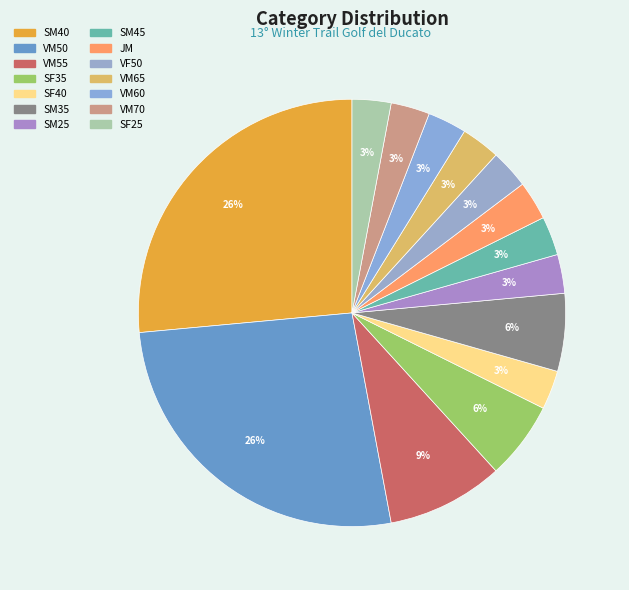

Count the number of slices in the pie.

14